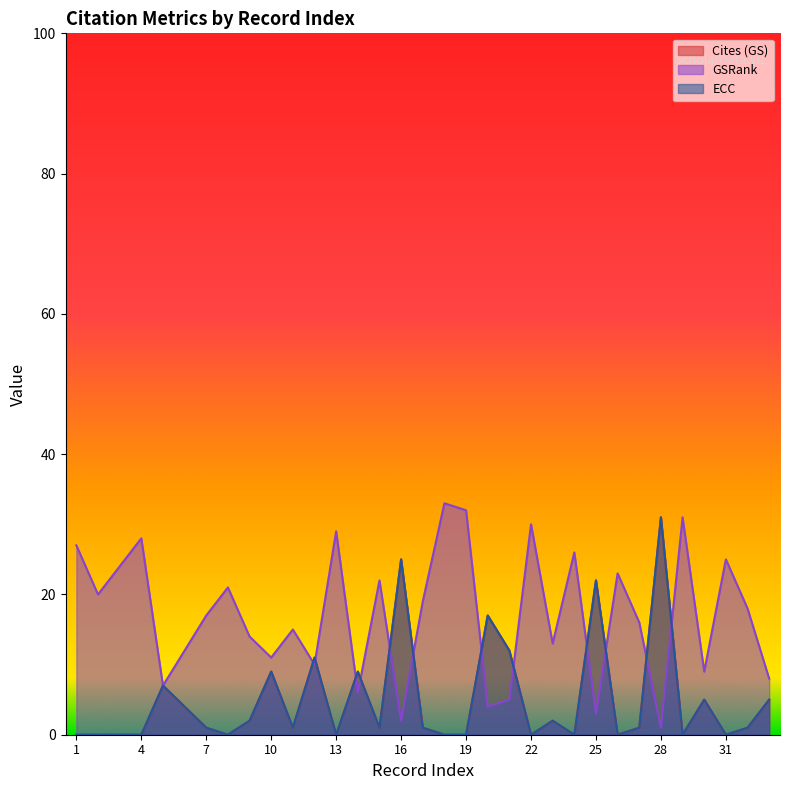

Does the chart display data point markers on the line(s)?

No